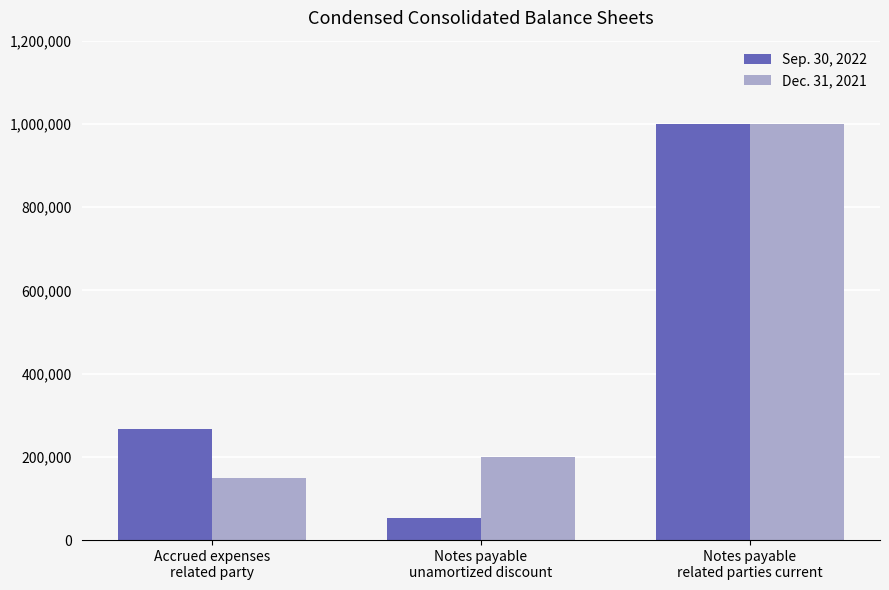

Rank the series by their average value, from highest to lowest.

Dec. 31, 2021, Sep. 30, 2022